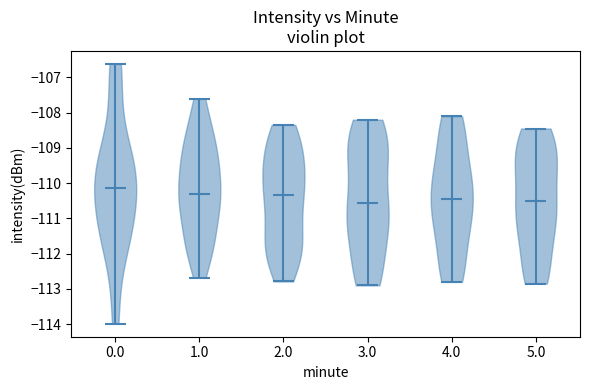

Reading left to right, read every violin against the y-axis: where its median line is, and the lowest and highest points it reaches. The values are not printed on the chart, so give them approximately, as read against the axis.

0.0: median line -110.1, lowest point -114.0, highest point -106.6
1.0: median line -110.3, lowest point -112.7, highest point -107.6
2.0: median line -110.3, lowest point -112.8, highest point -108.3
3.0: median line -110.5, lowest point -112.9, highest point -108.2
4.0: median line -110.4, lowest point -112.8, highest point -108.1
5.0: median line -110.5, lowest point -112.8, highest point -108.4